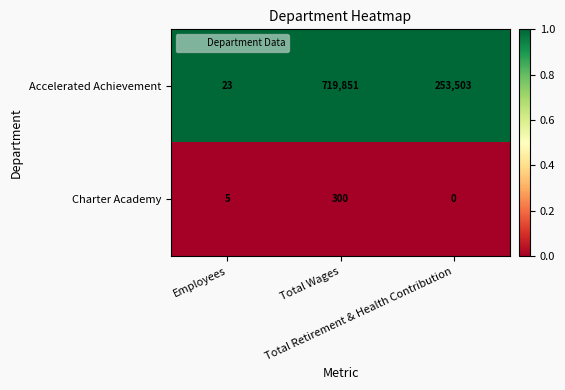

Rank the series by their maximum value, from lowest to highest.

Charter Academy, Accelerated Achievement